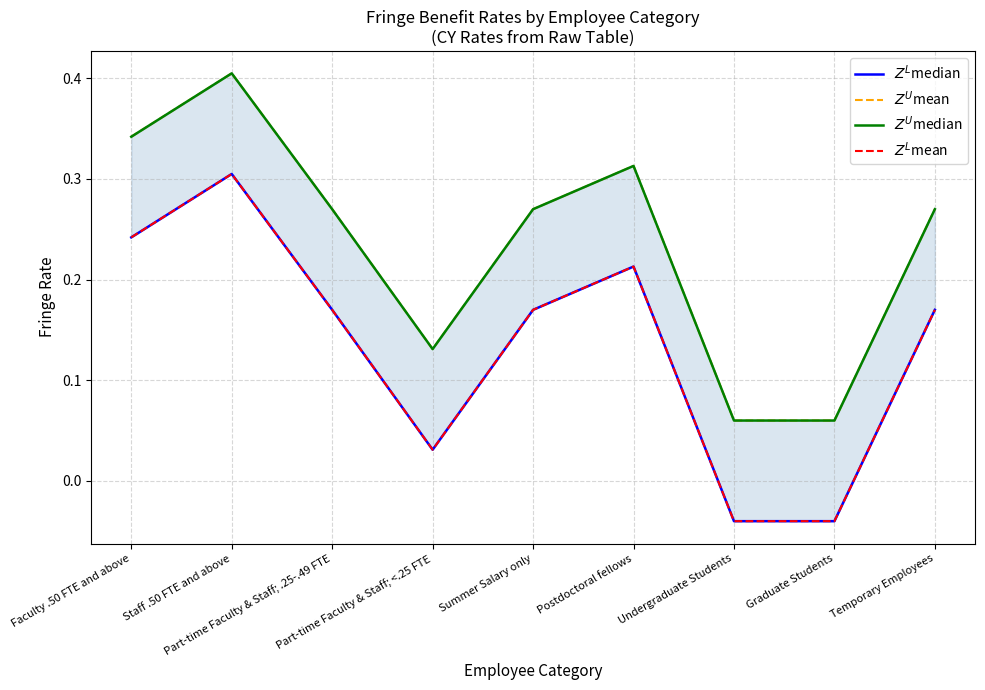

Which series has the largest total across all categories?

$Z^U$mean